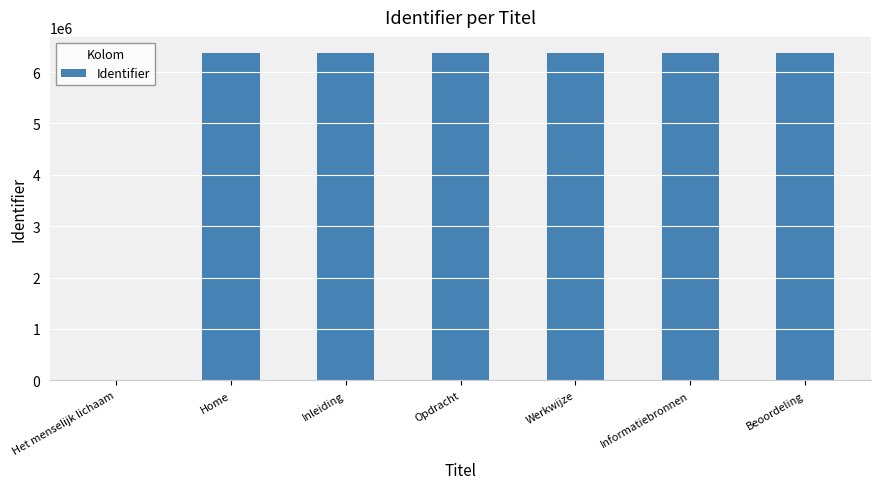

What is the greatest value displayed?

6366476